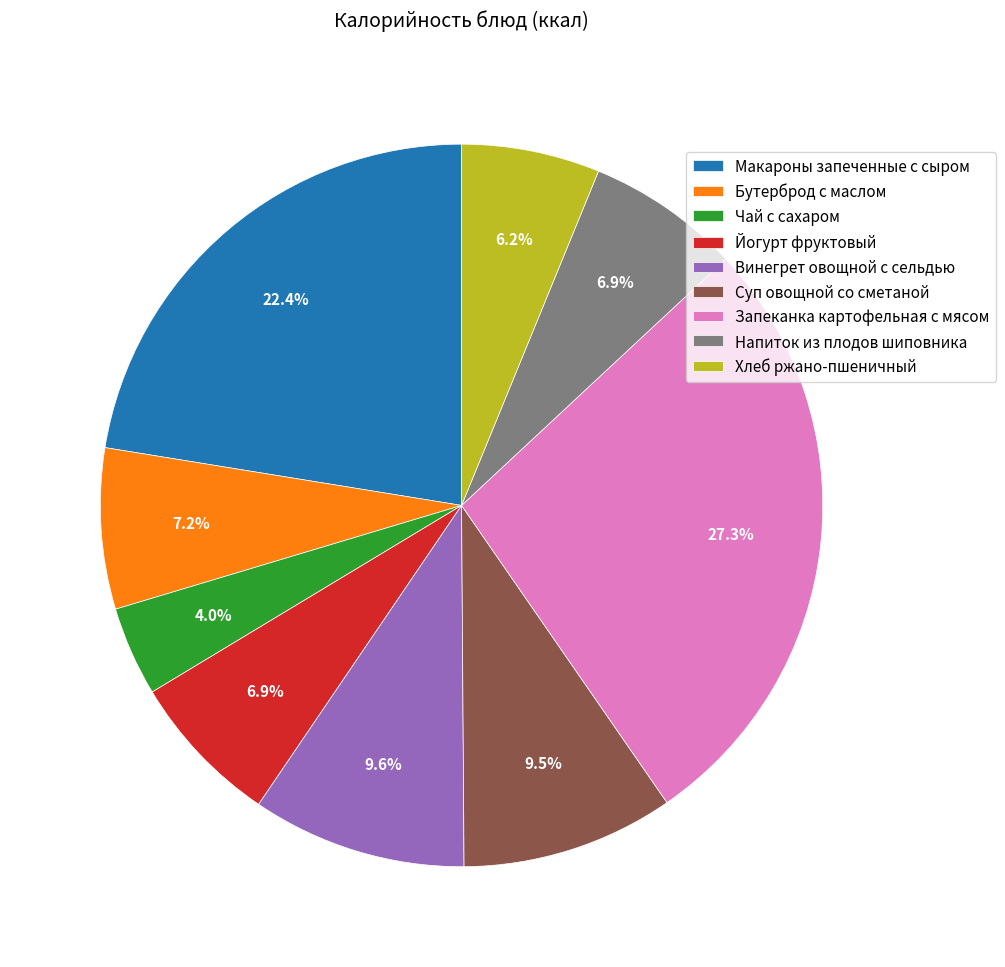

Approximately how many times larger is the value at Йогурт фруктовый compared to Напиток из плодов шиповника?

1.0